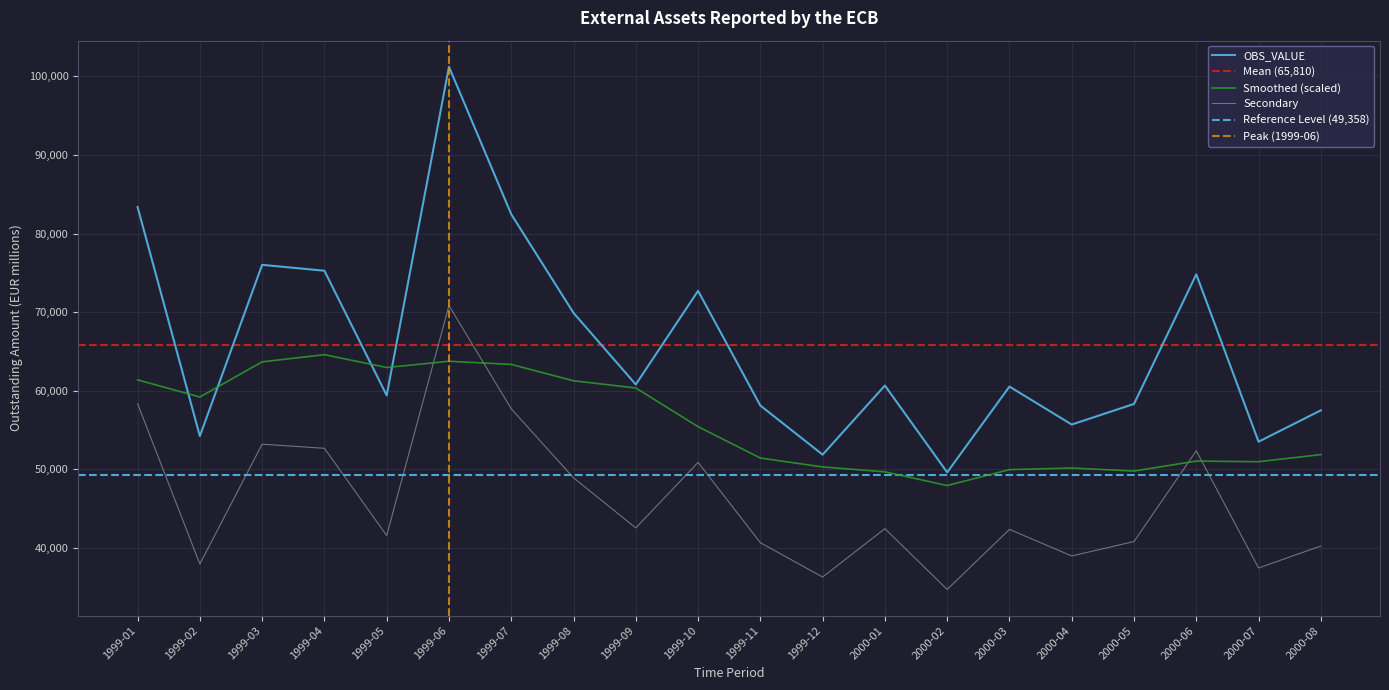

True or false: there are more than 1 points higher than both neighbors.

True